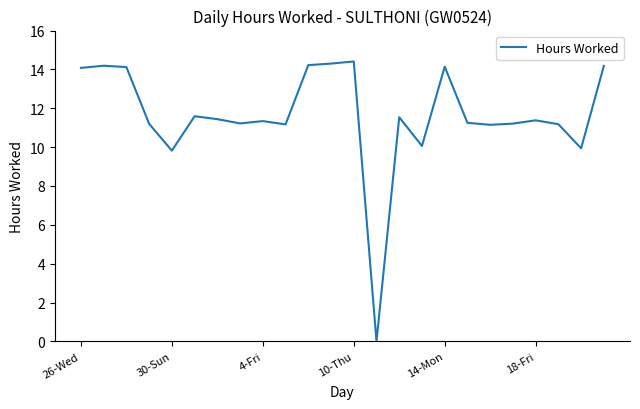

What is the greatest value displayed?

14.4